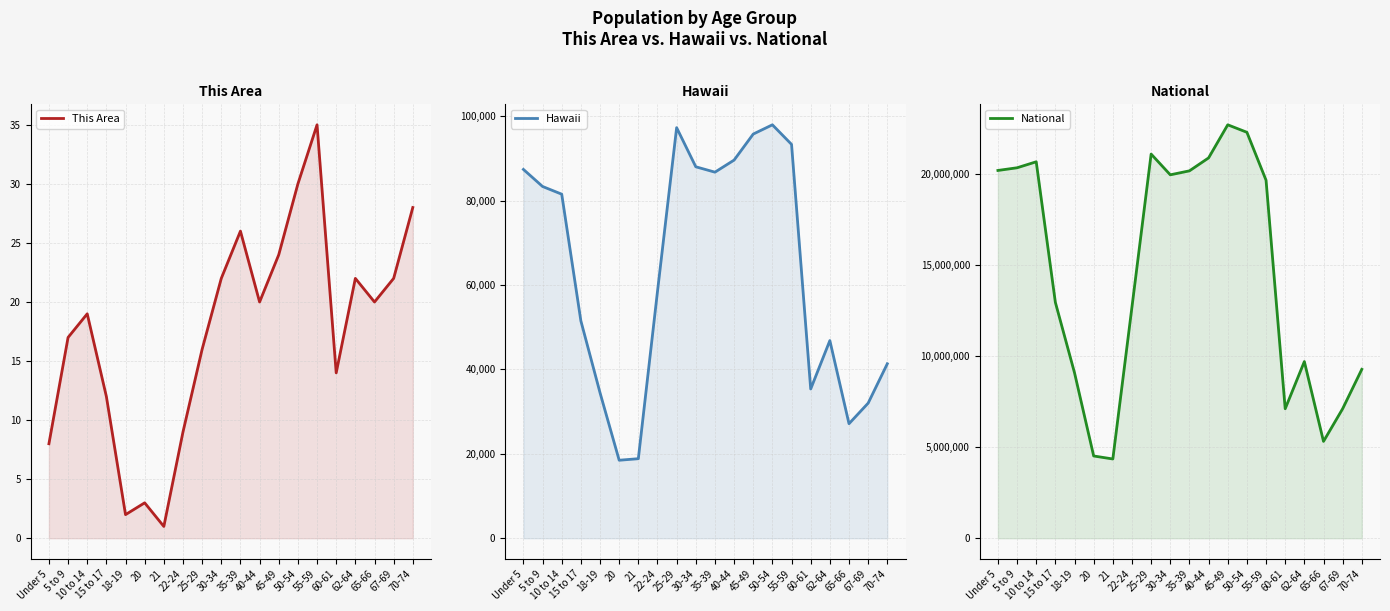

At which category does the chart reach its minimum across all series?

21